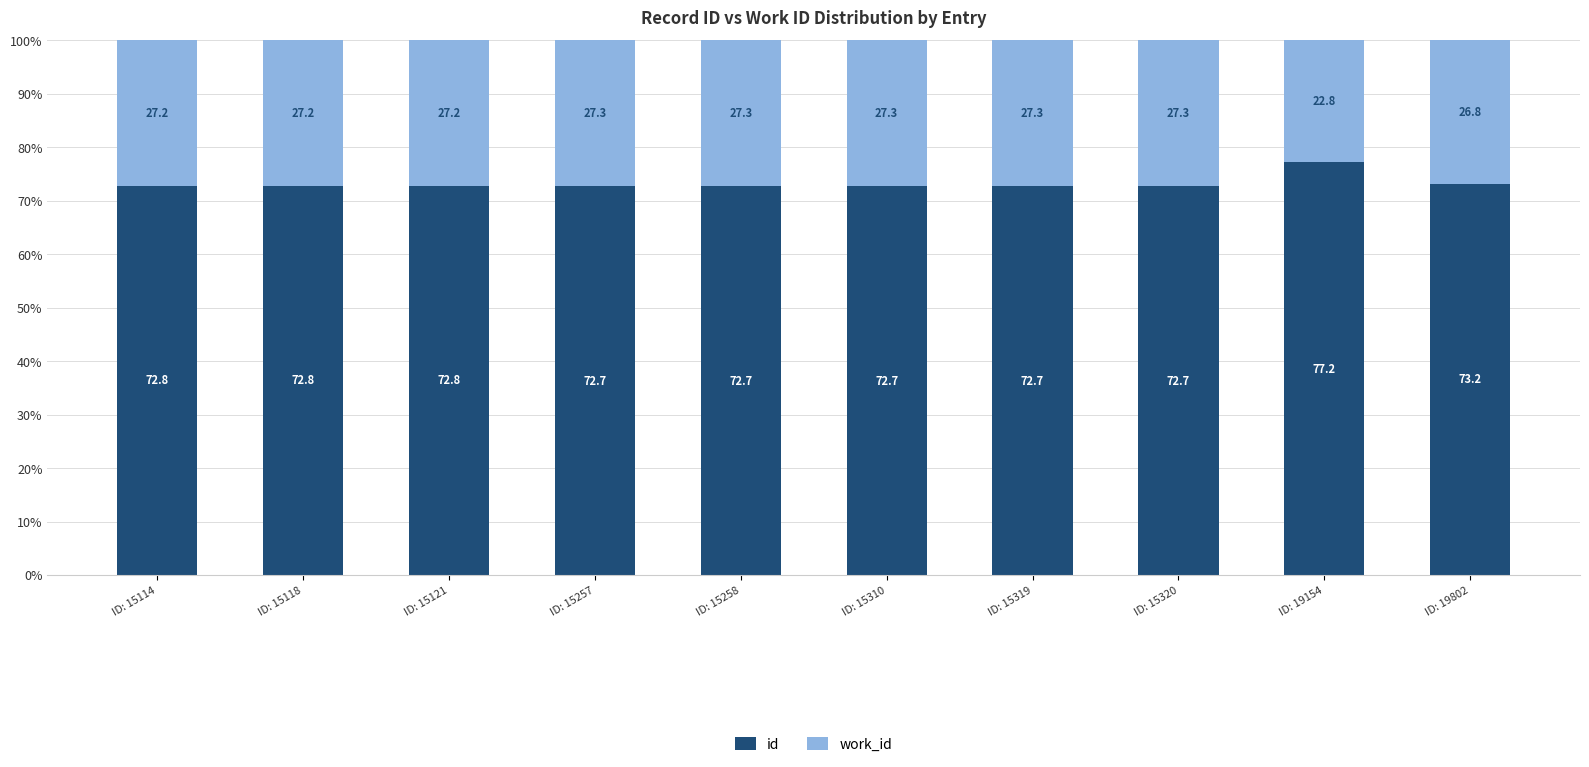

What is the difference between the maximum and minimum values in the id series?

4.5